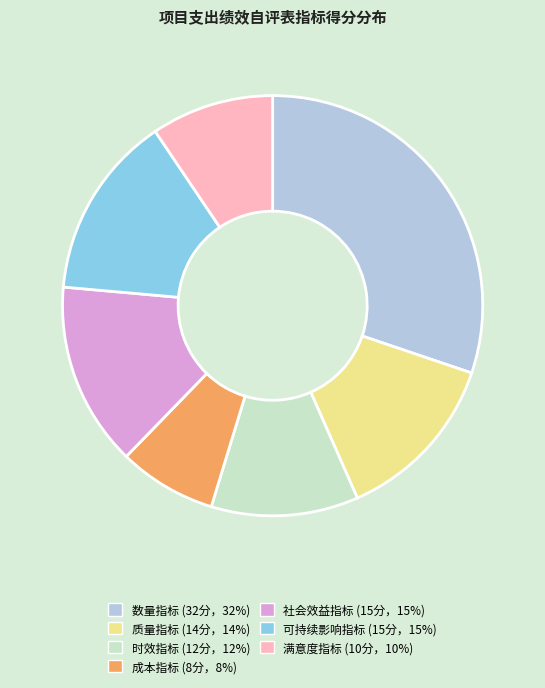

Combined, do 质量指标 and 社会效益指标 account for over 50%?

No